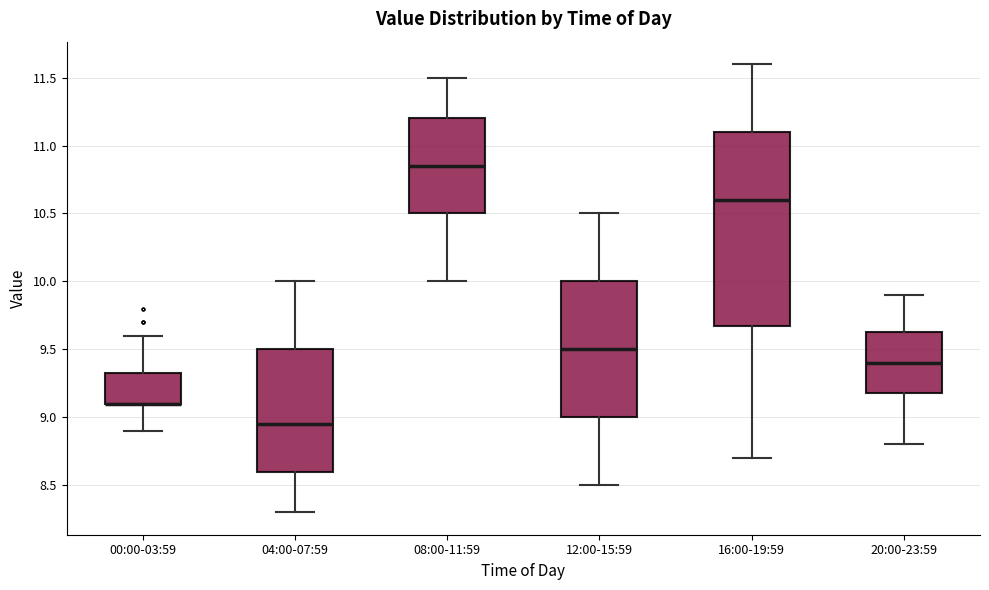

Which box is the tallest, from its lower edge to its upper edge?

16:00-19:59